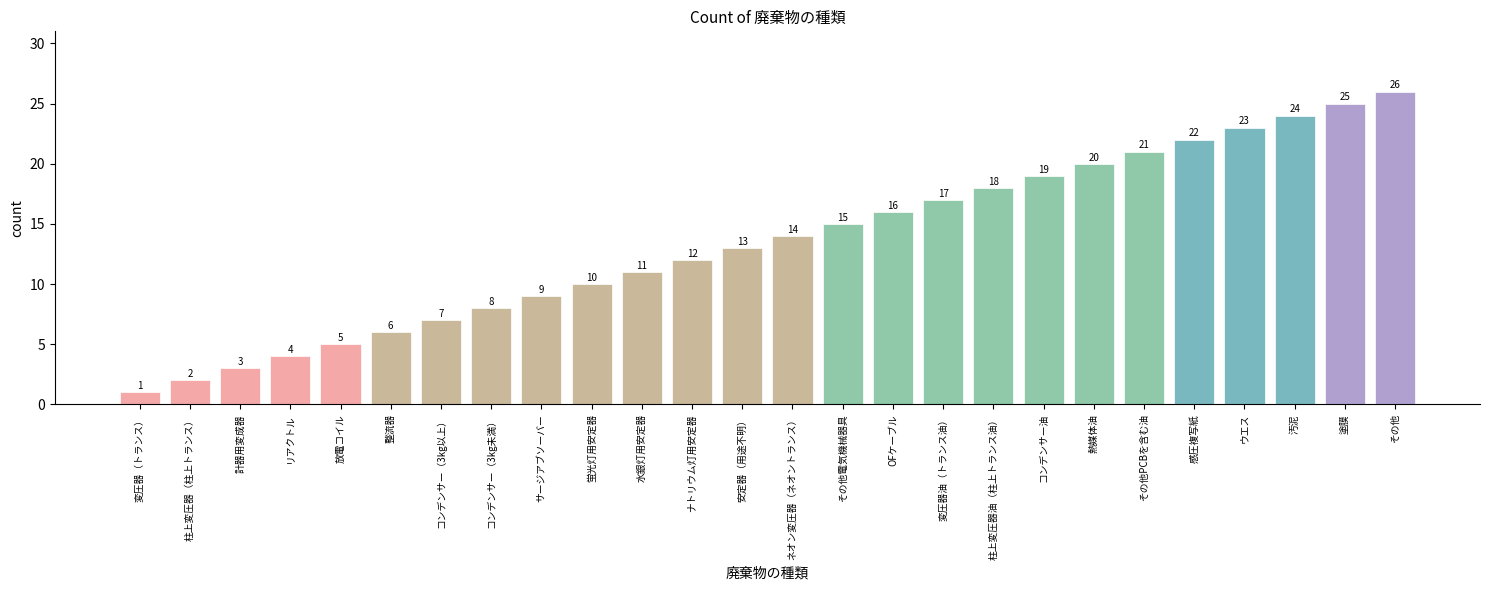

The chart shows a value of 10 at 整流器. True or false?

False